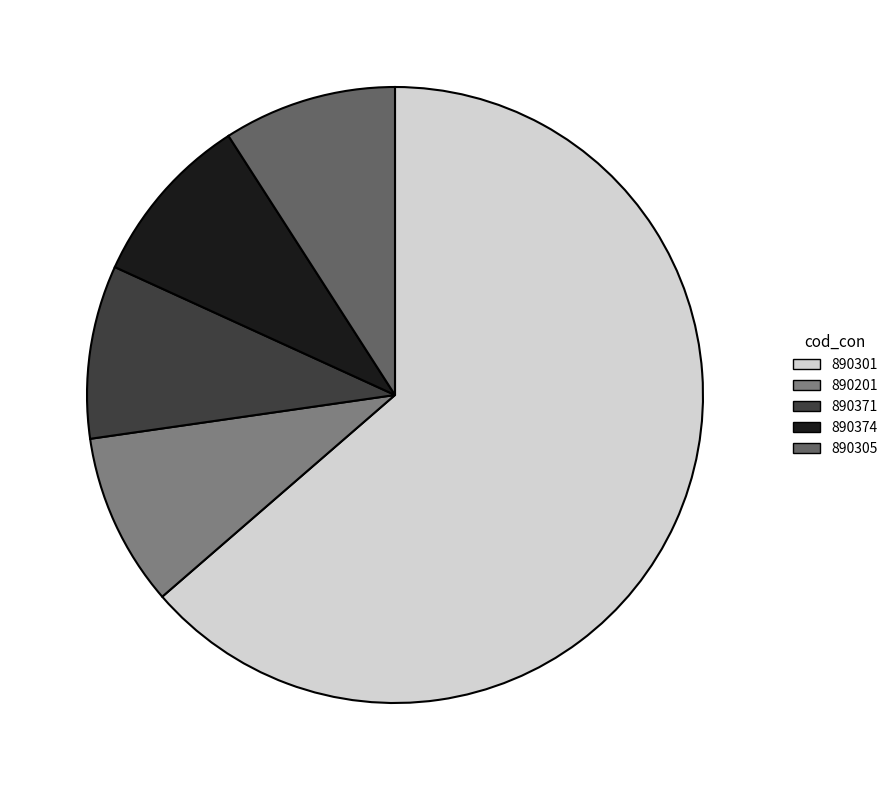

Combined, do 890301 and 890371 account for over 50%?

Yes